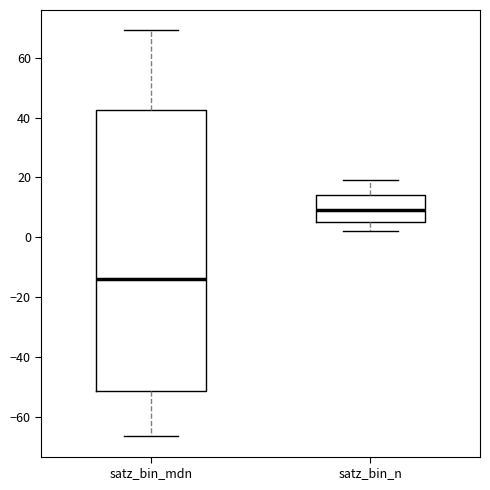

Where is the upper edge of the box for satz_bin_mdn on the y-axis? The values are not printed on the chart, so give them approximately, as read against the axis.

42